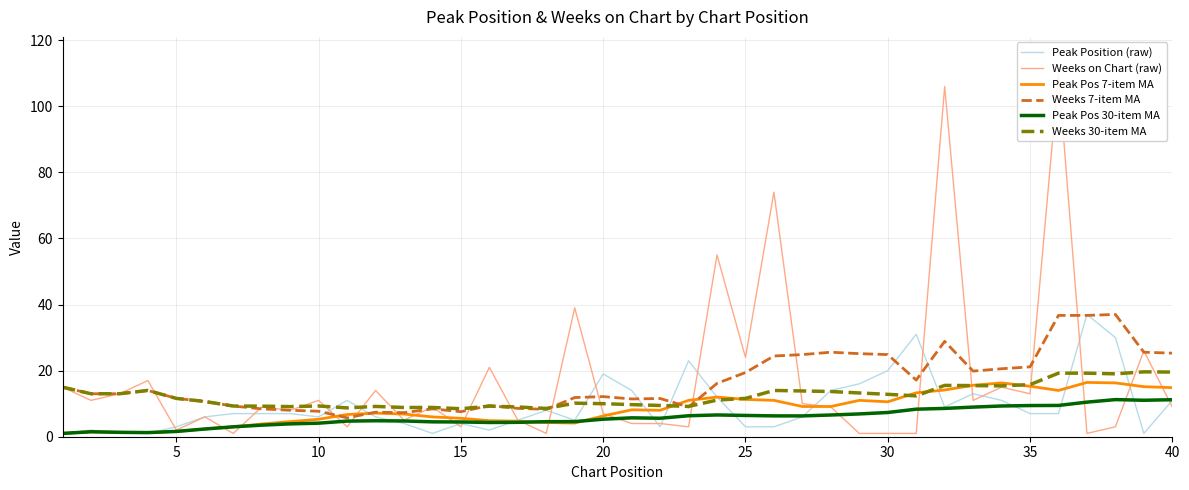

In Peak Position (raw), how many points are lower than both neighbors (excluding endpoints)?

7